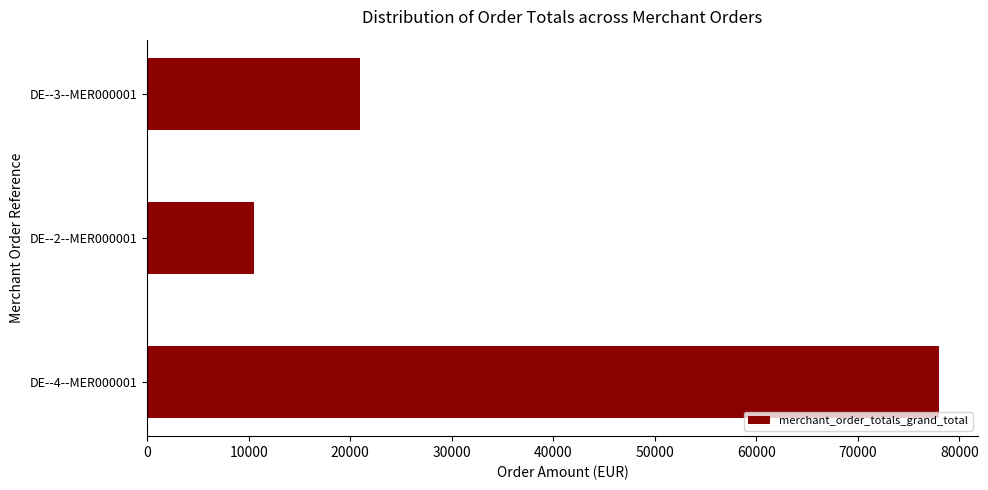

Is it true that the value at DE--4--MER000001 is 77946?

True